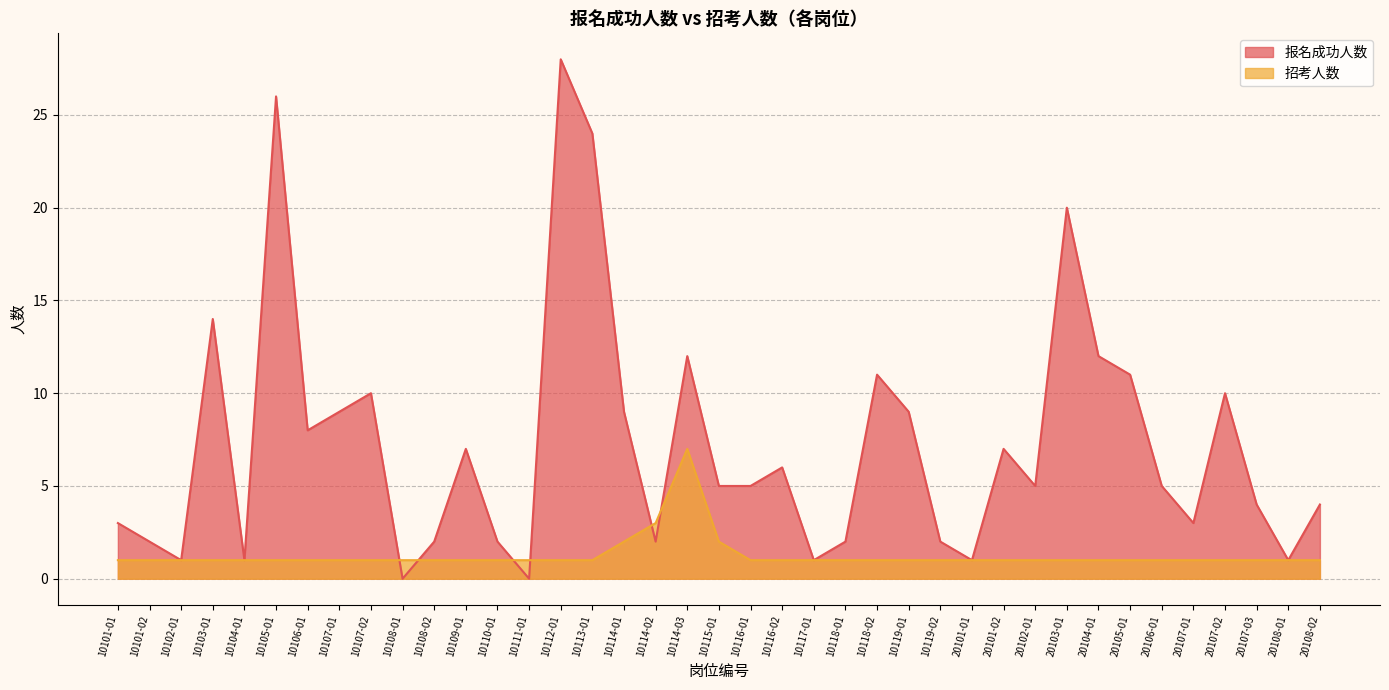

The 报名成功人数 series shows 3 at 10110-01. True or false?

False